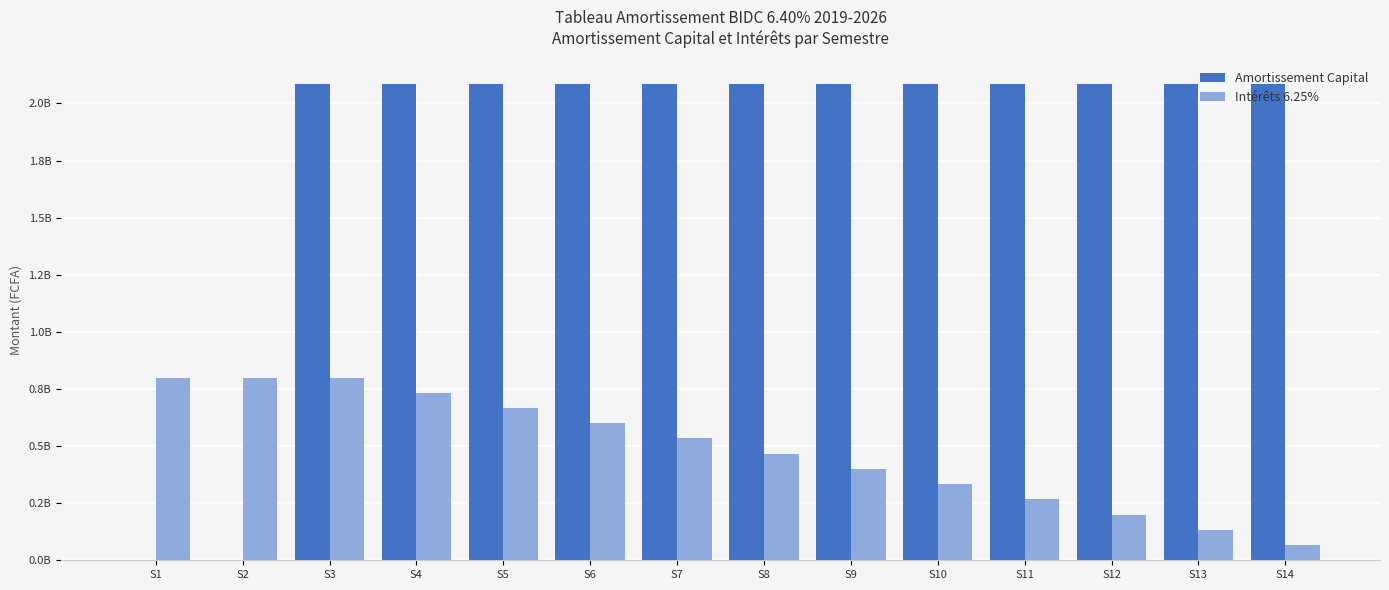

List the series in order of their peak value, highest first.

Amortissement Capital, Intérêts 6.25%